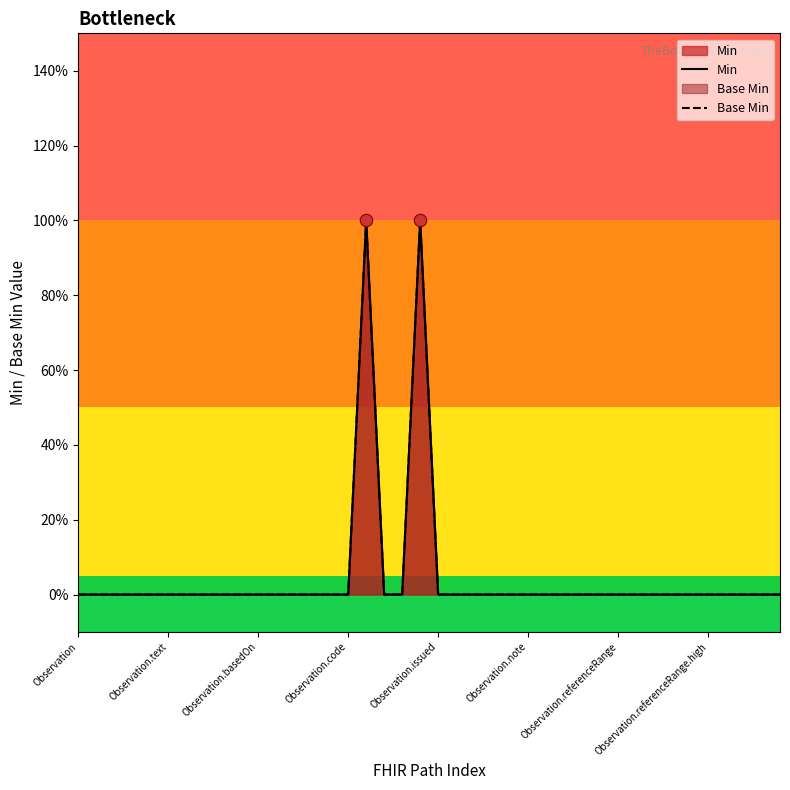

Which series contains the highest Y value?

Min